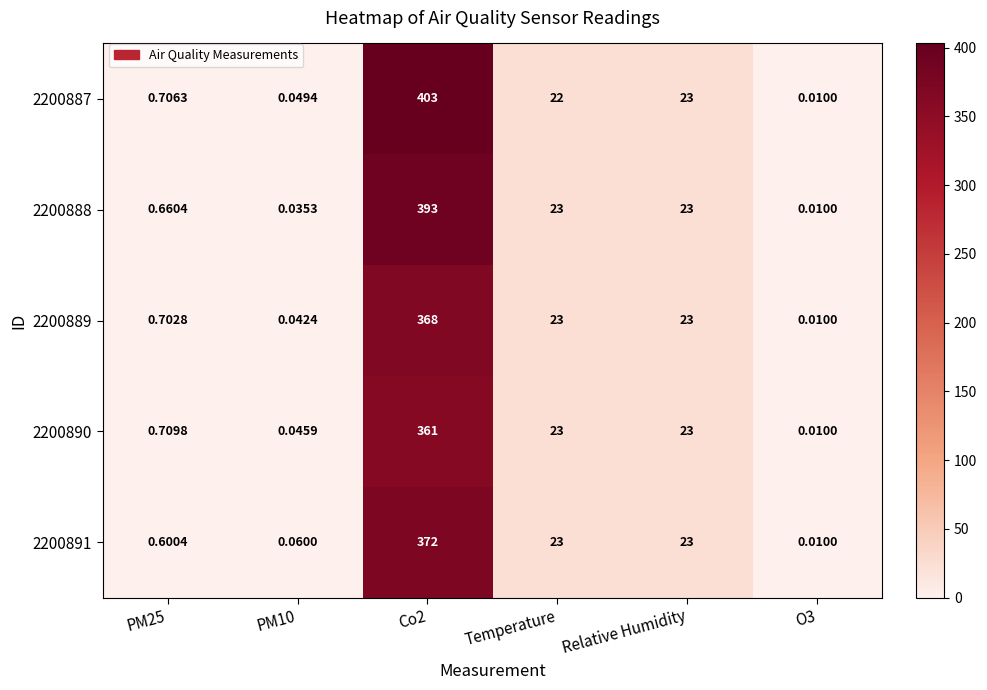

What is the maximum value shown in the chart?

403.0